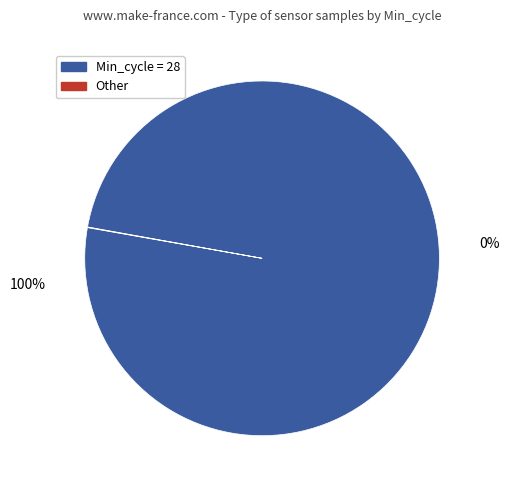

Which slice is the largest?

28